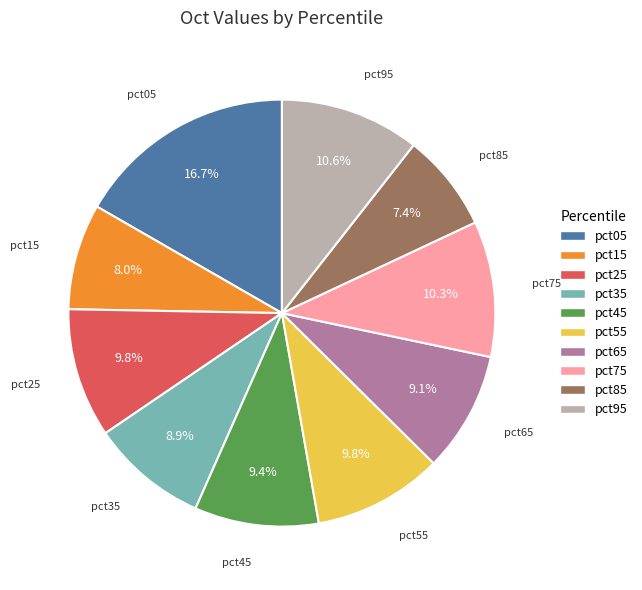

To the nearest percent, what percentage of the pie is pct65?

9%